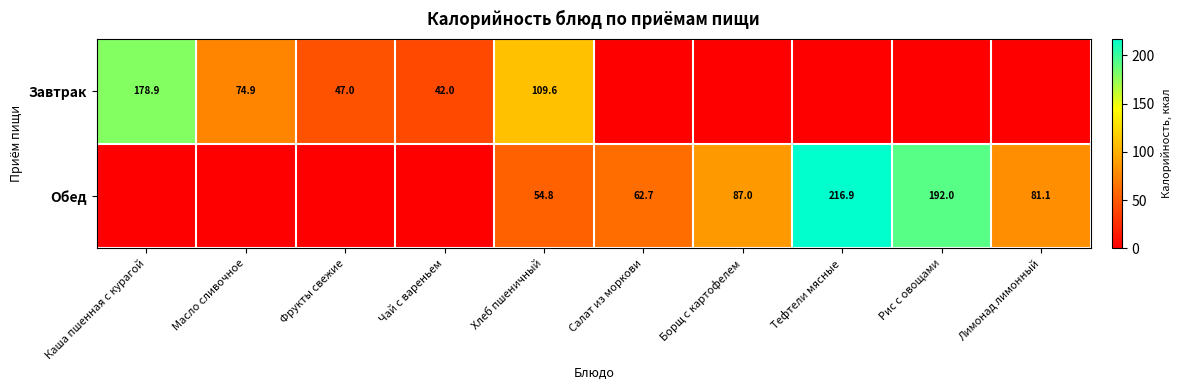

True or false: Завтрак has a value of 47.0 at Фрукты свежие.

True